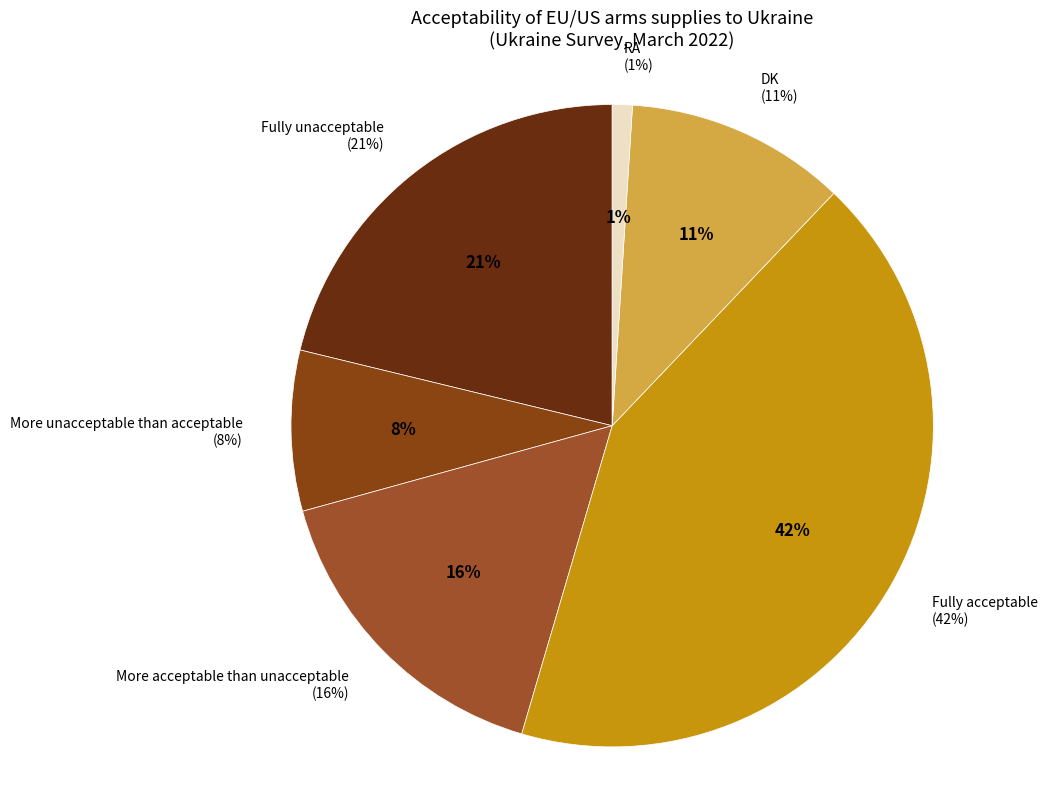

Count the number of slices in the pie.

6